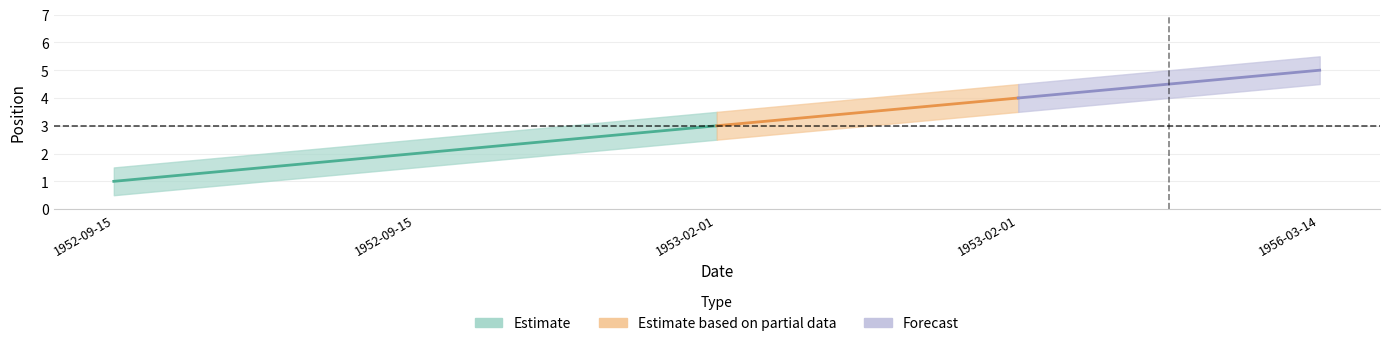

True or false: position_lower and position_upper intersect in this chart.

False